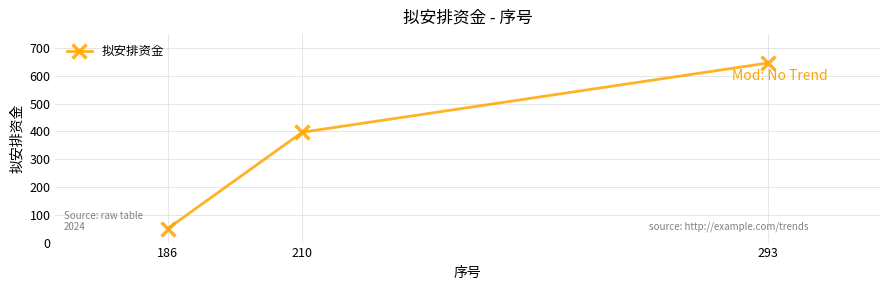

What is the minimum value shown in the chart?

50